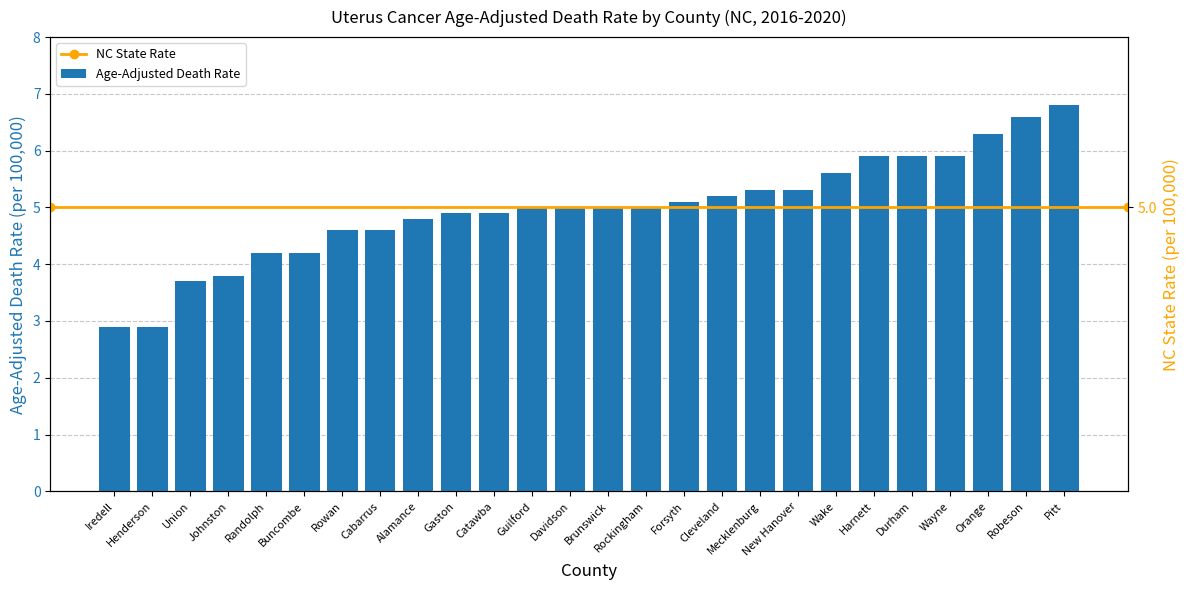

What is the difference between the values at Henderson and Wake?

2.7